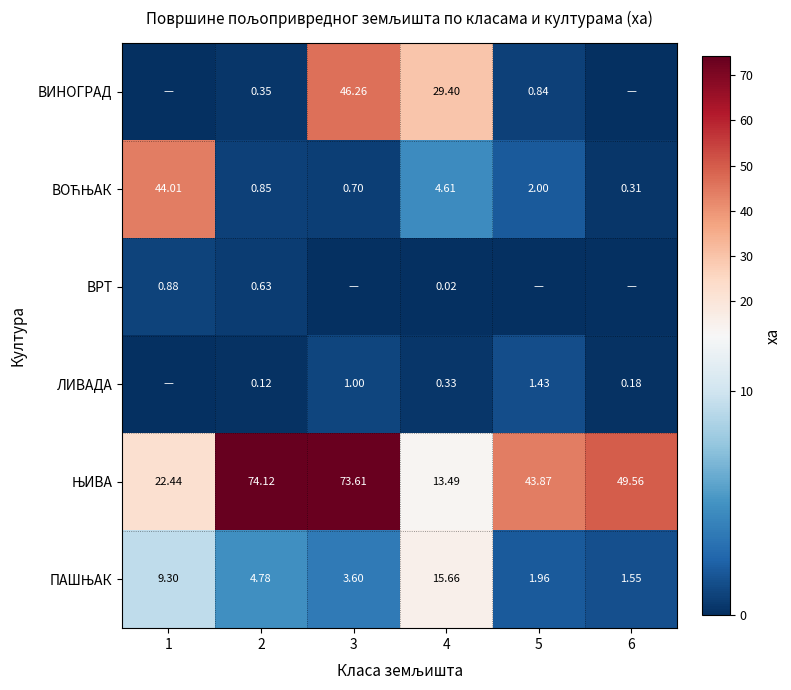

Is the value of ЛИВАДА at 6 greater than the value of ЊИВА at 3?

No